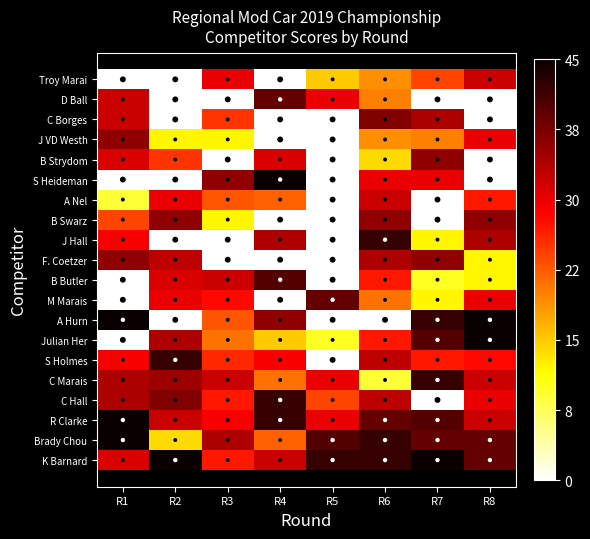

How many data points in B Strydom are above 0?

5